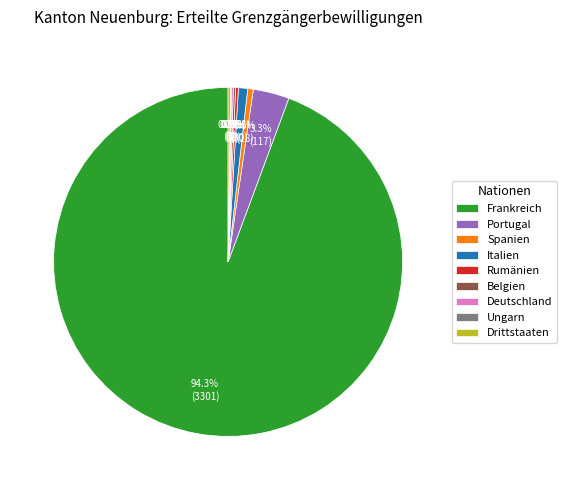

What is the majority slice?

Frankreich